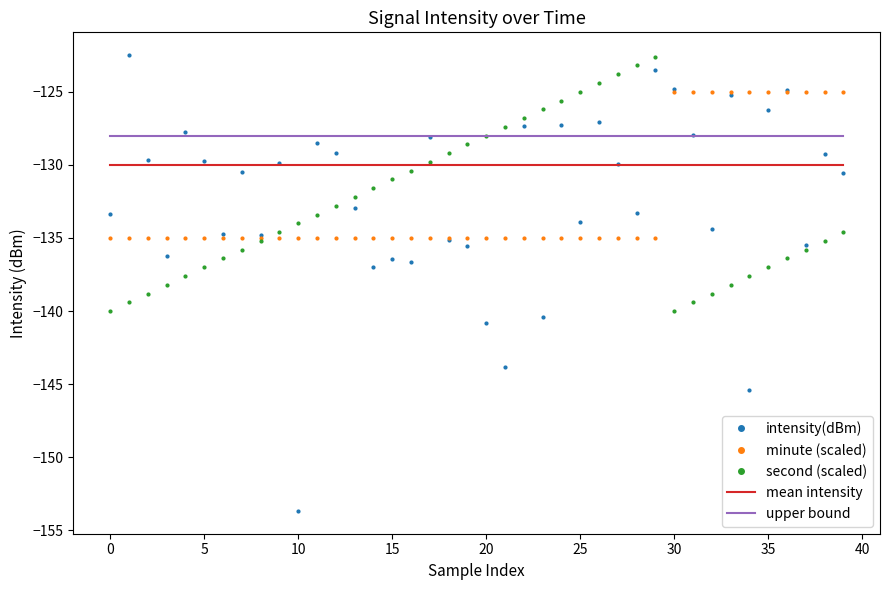

True or false: mean intensity and upper bound cross at least once.

False